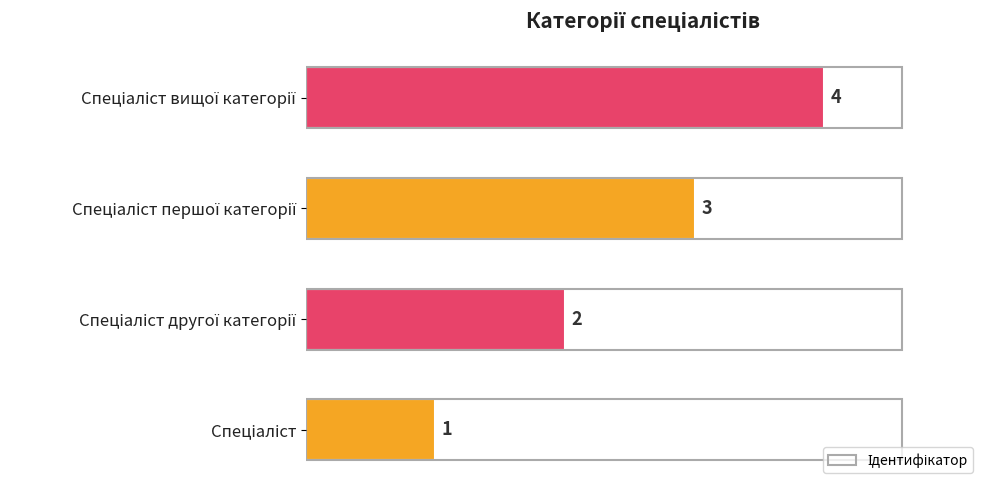

Count the values in the range 2 to 4.

3